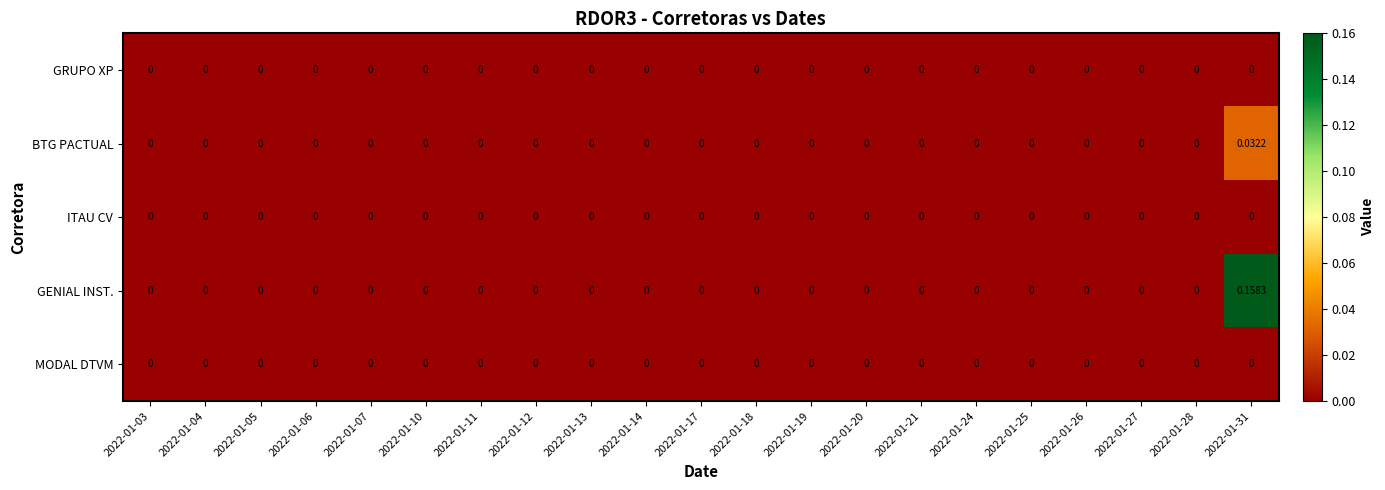

Which series has the largest total across all categories?

GENIAL INST.